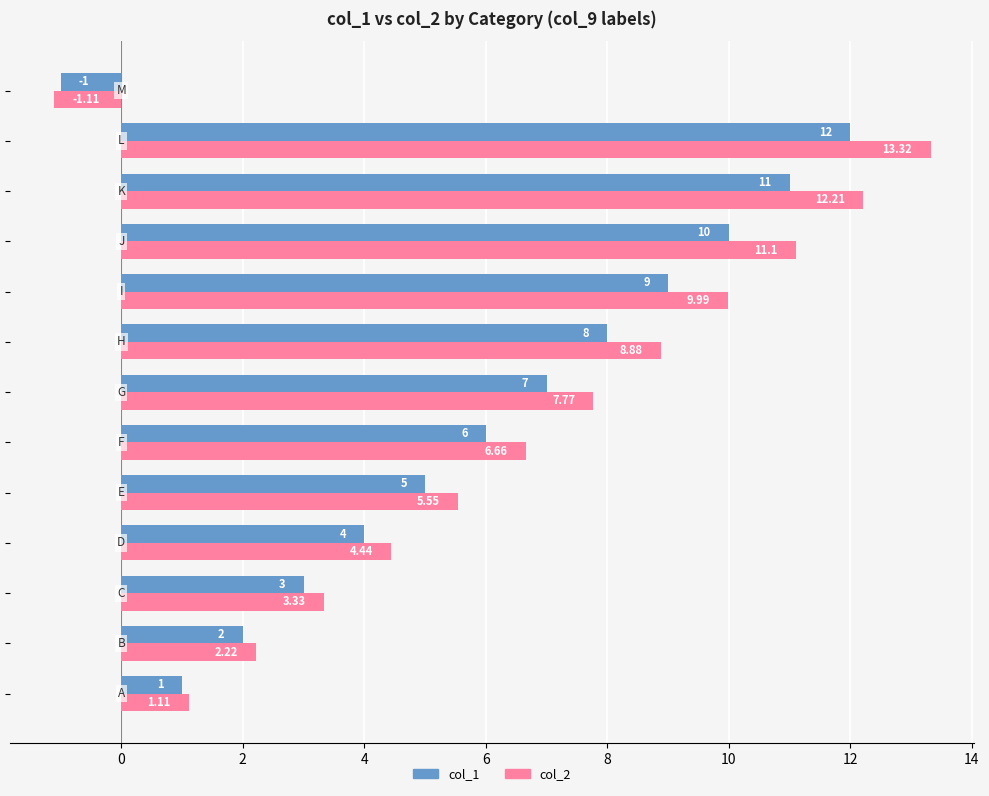

What is the average value of the col_2 series?

6.6